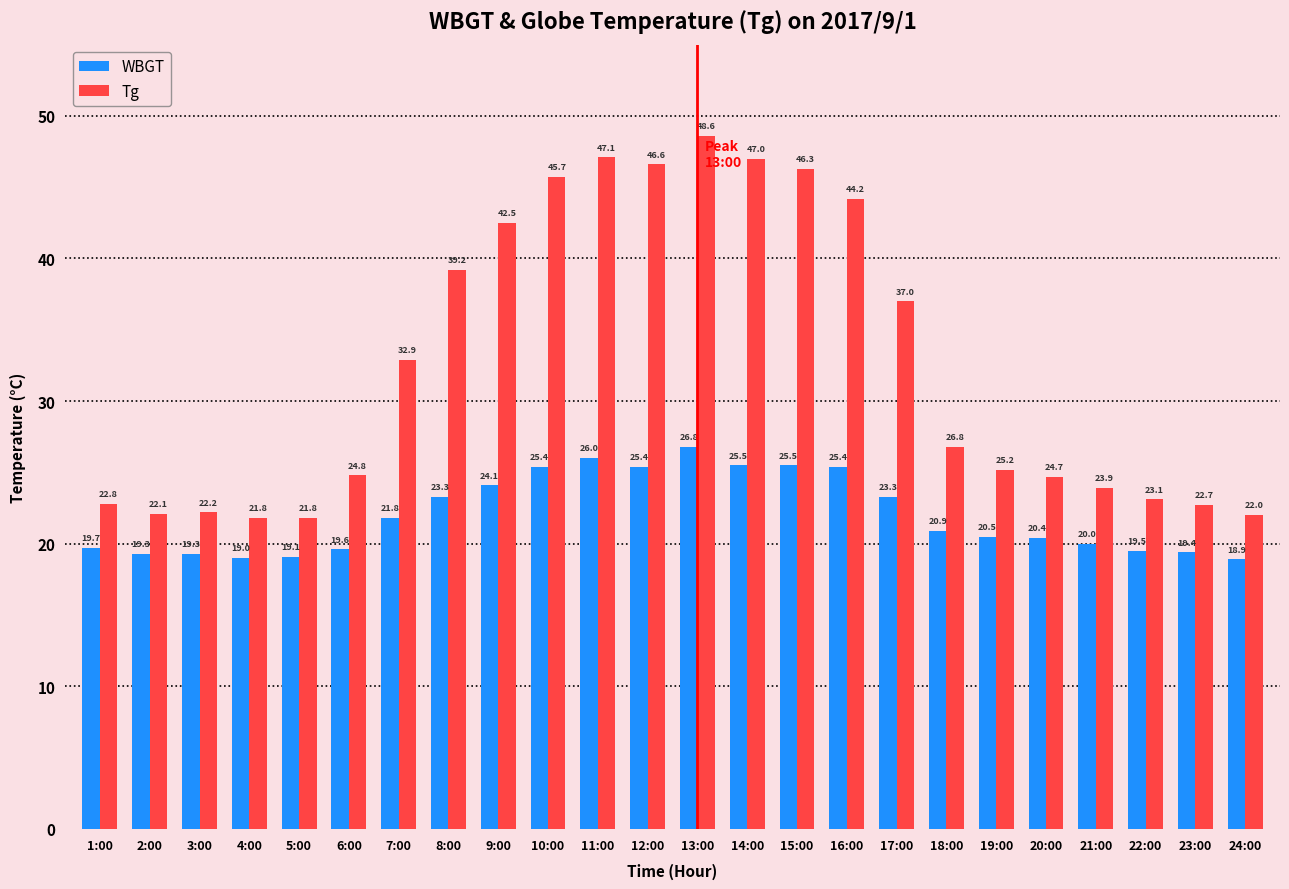

True or false: WBGT has a value of 19.3 at 3:00.

True